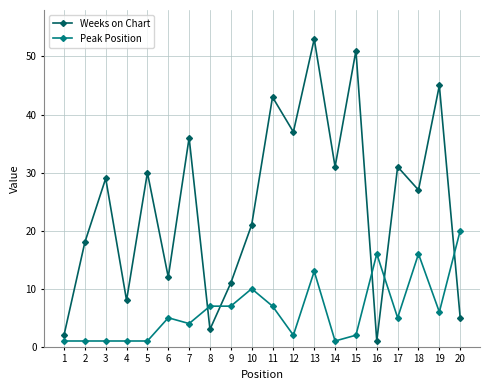

What are all the series names shown in the legend?

Weeks on Chart, Peak Position